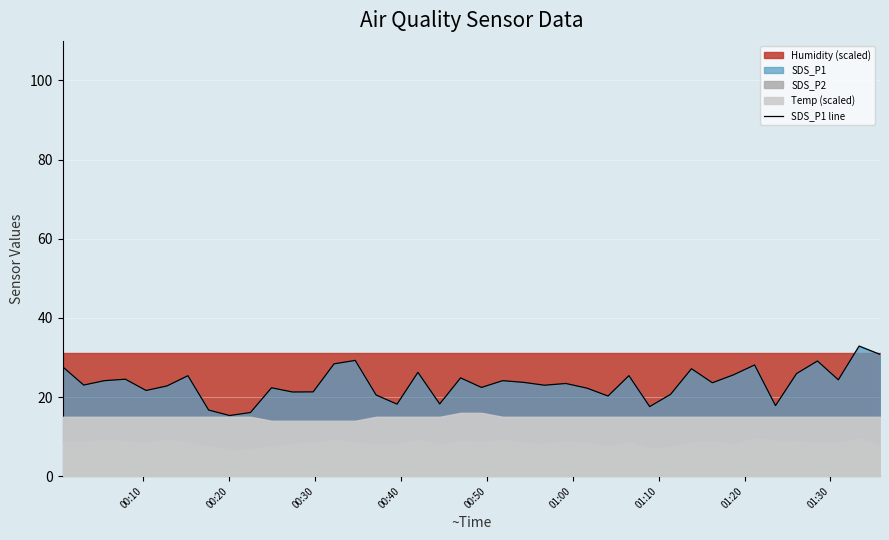

How many lines are shown in the chart?

1